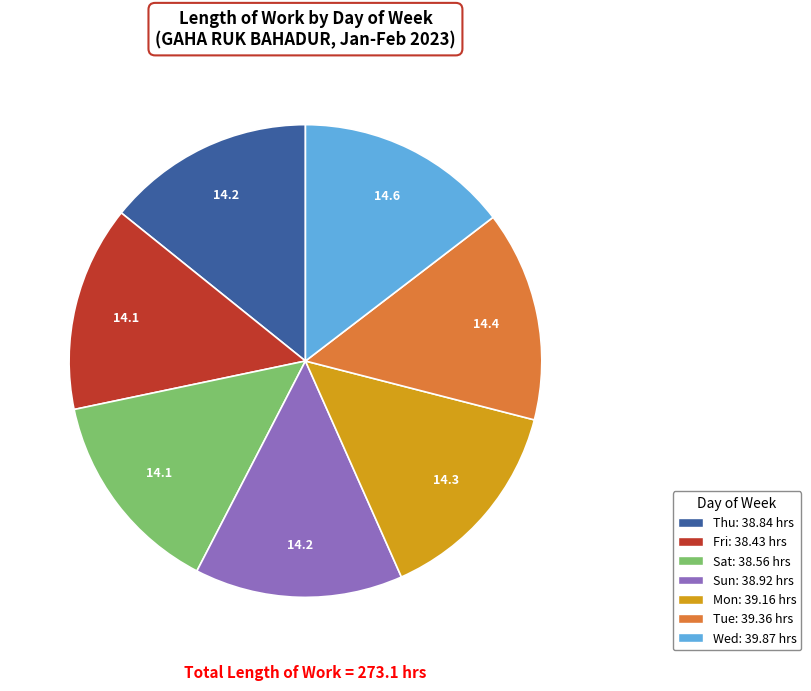

Is there any slice that represents more than half of the pie?

No